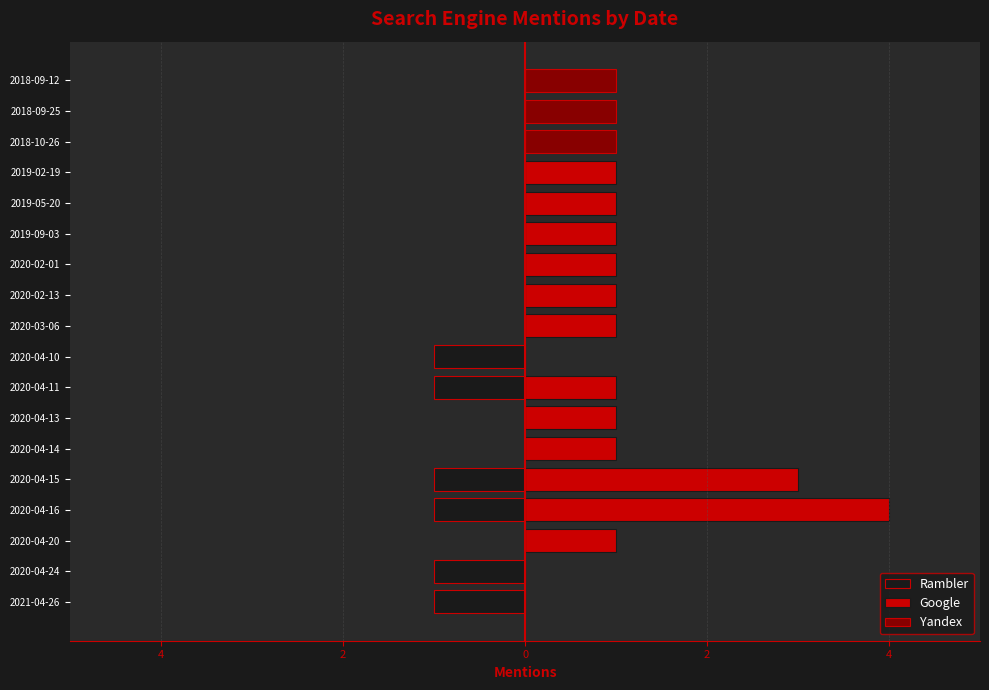

Reading right to left, list all the values displayed in this chart.

Rambler: 0	0	0	0	0	0	0	0	0	-1	-1	0	0	-1	-1	0	-1	-1
Google: 0	0	0	1	1	1	1	1	1	0	1	1	1	3	4	1	0	0
Yandex: 1	1	1	0	0	0	0	0	0	0	0	0	0	0	0	0	0	0